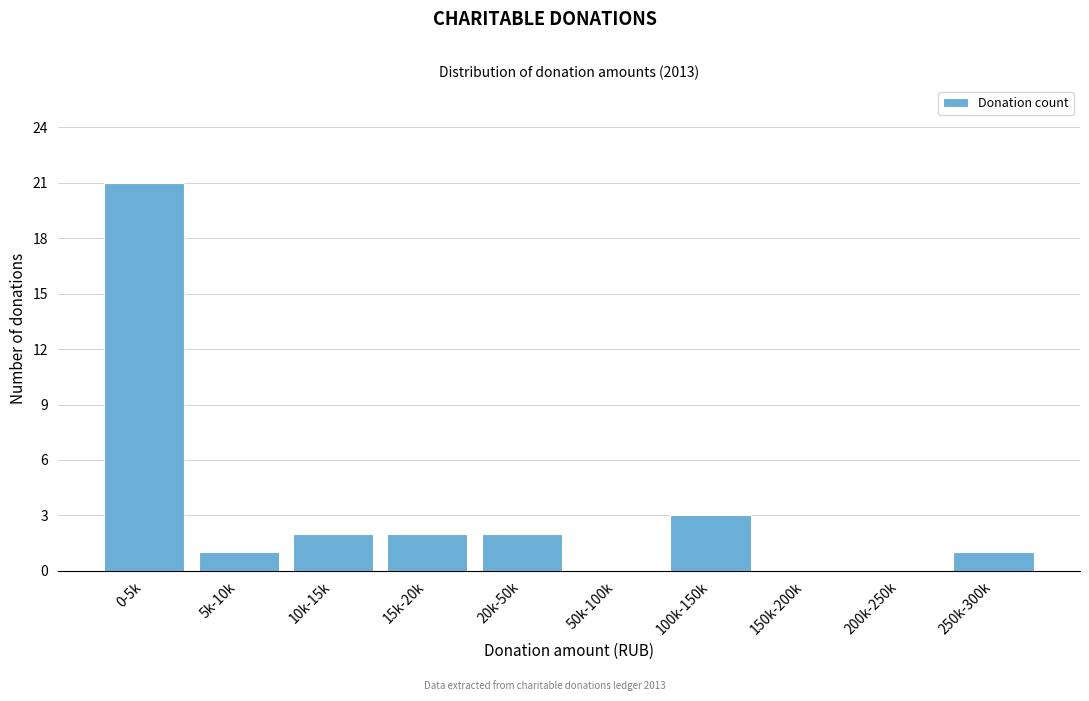

Reading left to right, list all the values displayed in this chart.

0-5k=21	5k-10k=1	10k-15k=2	15k-20k=2	20k-50k=2	50k-100k=0	100k-150k=3	150k-200k=0	200k-250k=0	250k-300k=1